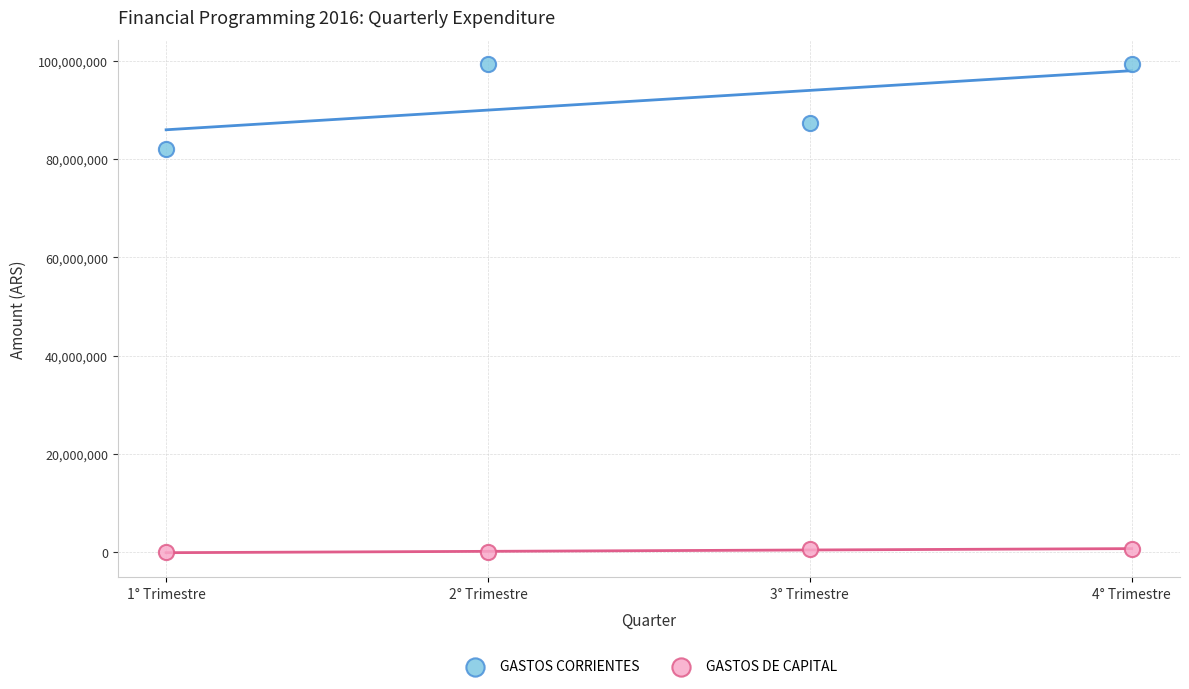

Which series contains the highest Y value?

GASTOS CORRIENTES